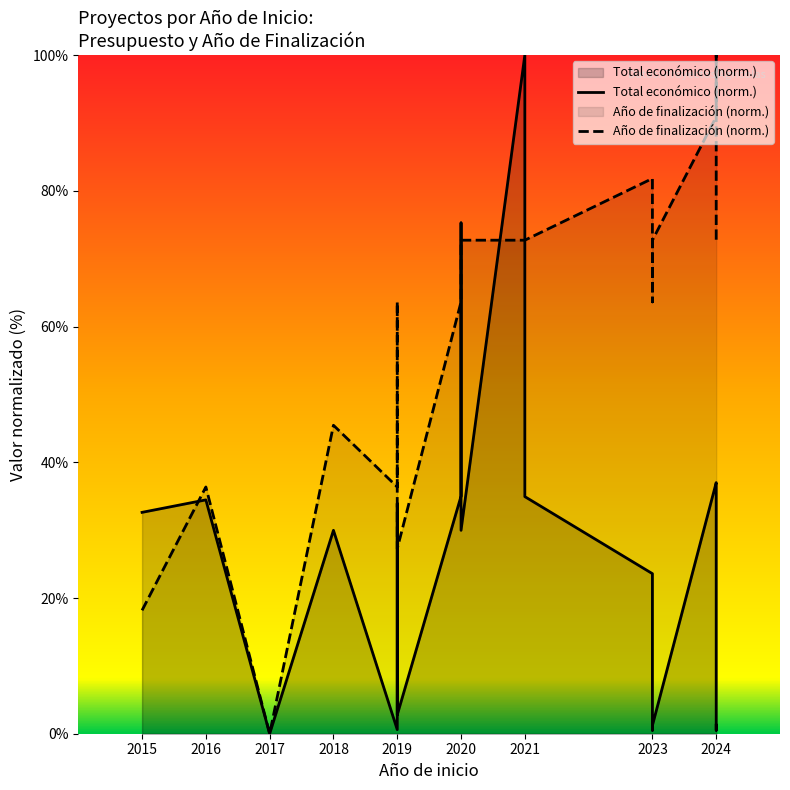

Which series ends up on top after the final intersection of Año de finalización (norm.) and Total económico (norm.)?

Año de finalización (norm.)